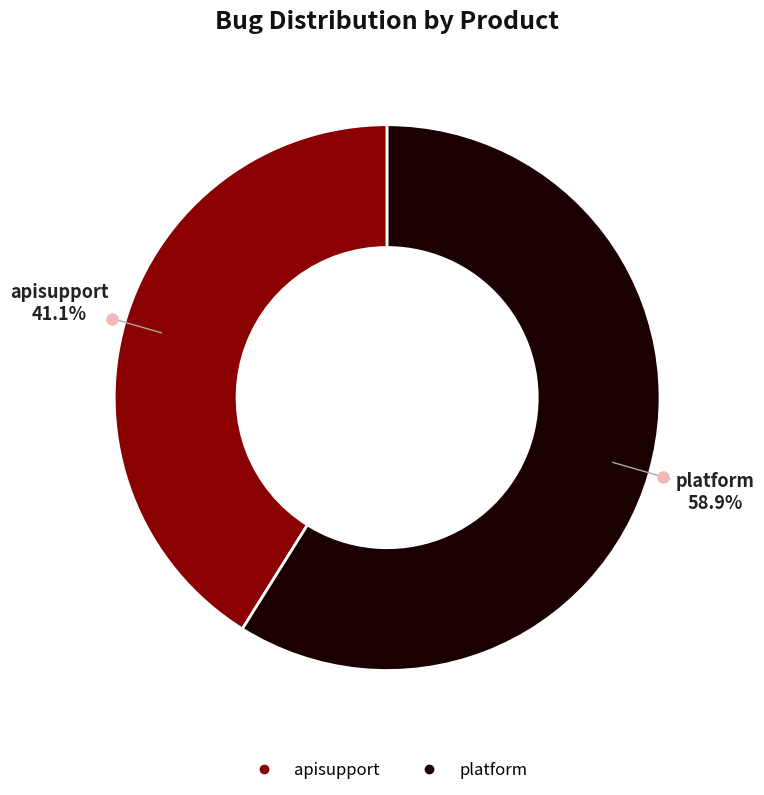

Do apisupport and platform together represent more than half of the pie?

Yes